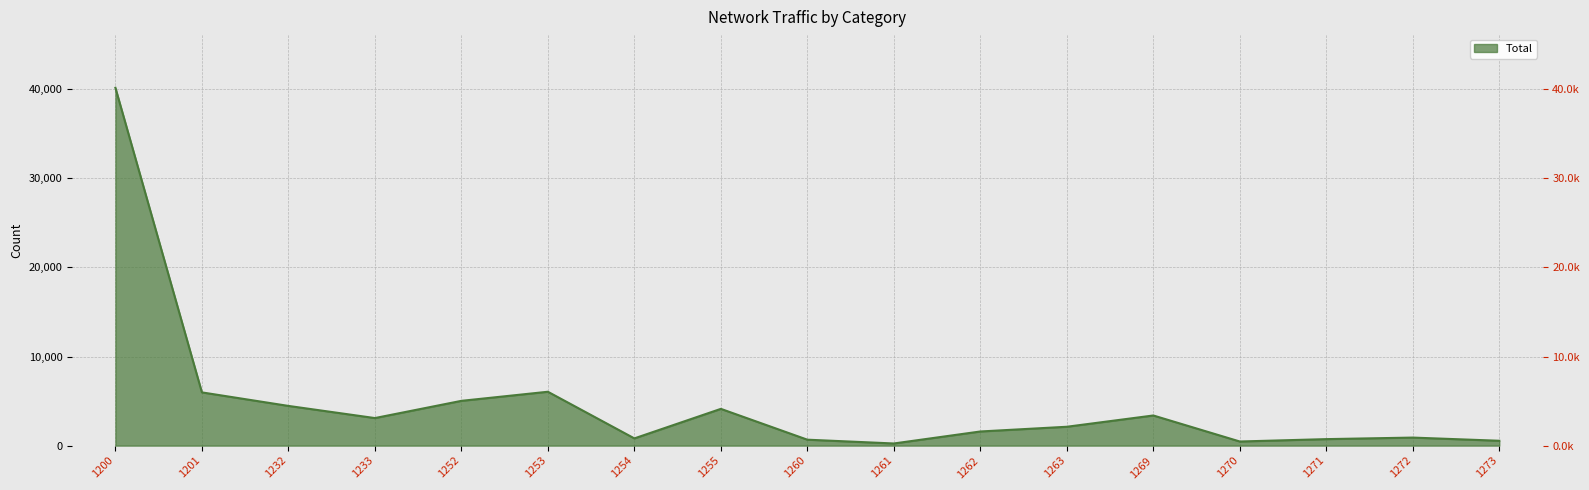

How many data points are above 2117?

8